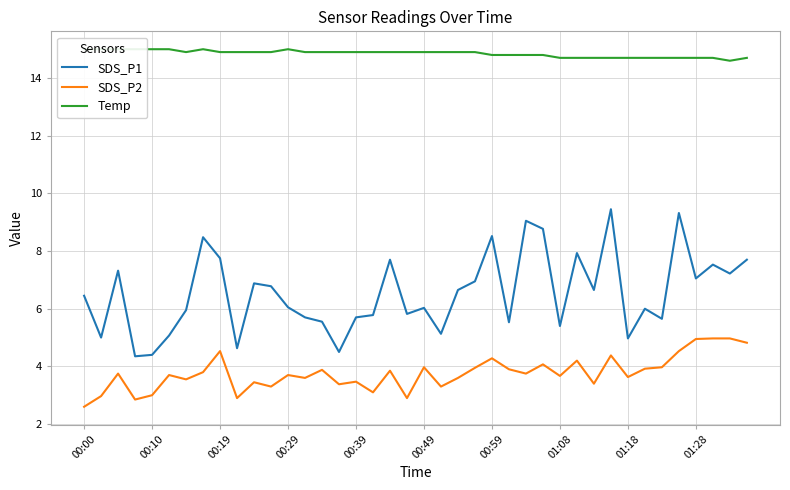

What are all the series names shown in the legend?

SDS_P1, SDS_P2, Temp